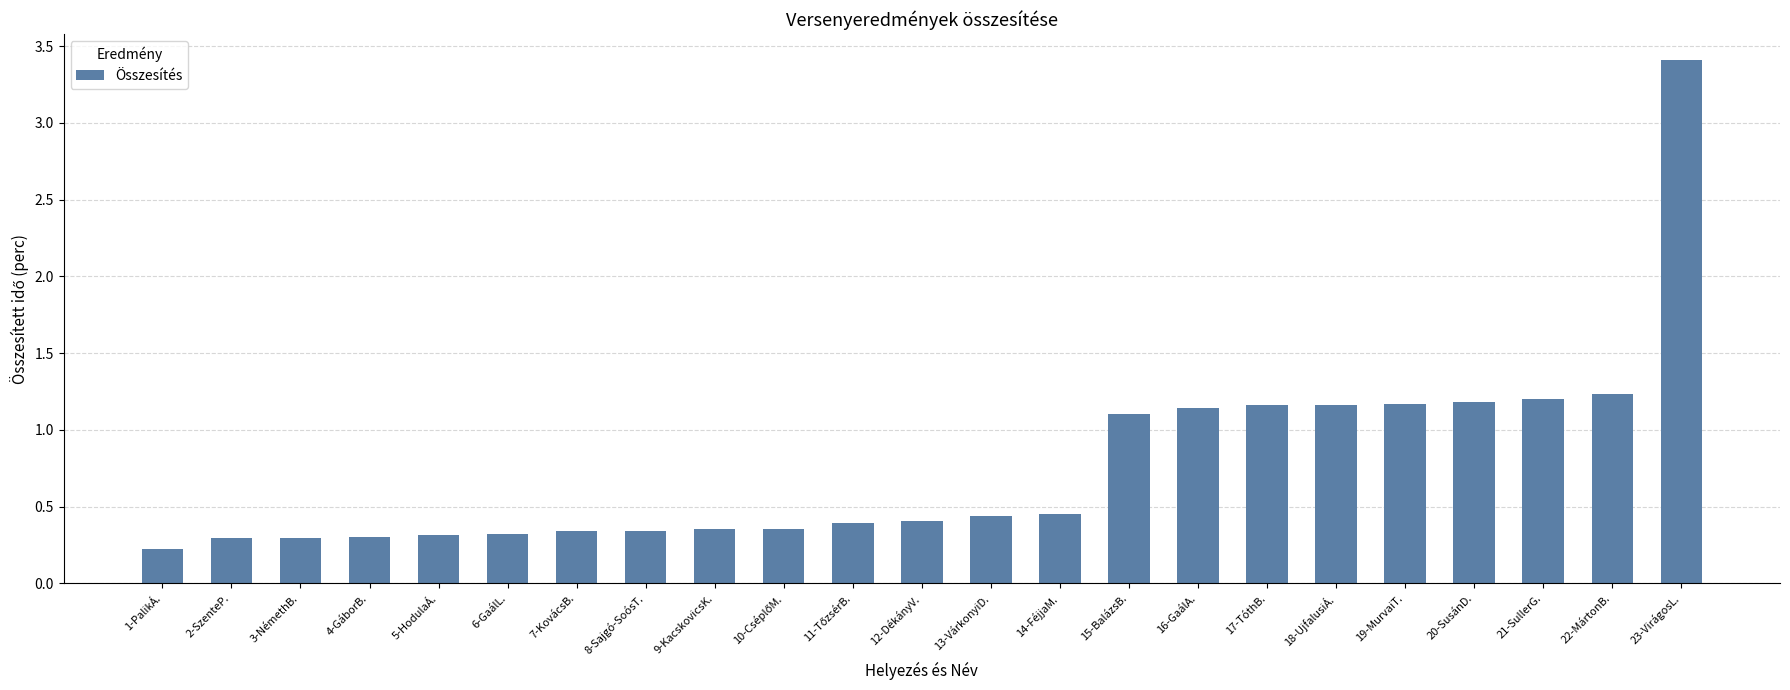

What is the difference between the second highest and minimum values?

1.0